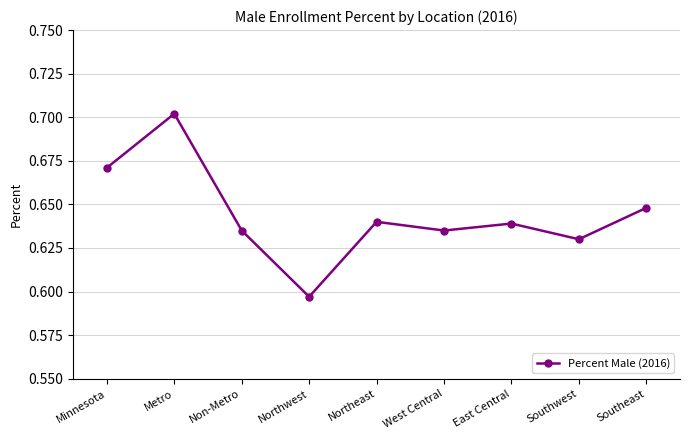

What position from the right is Northwest?

6